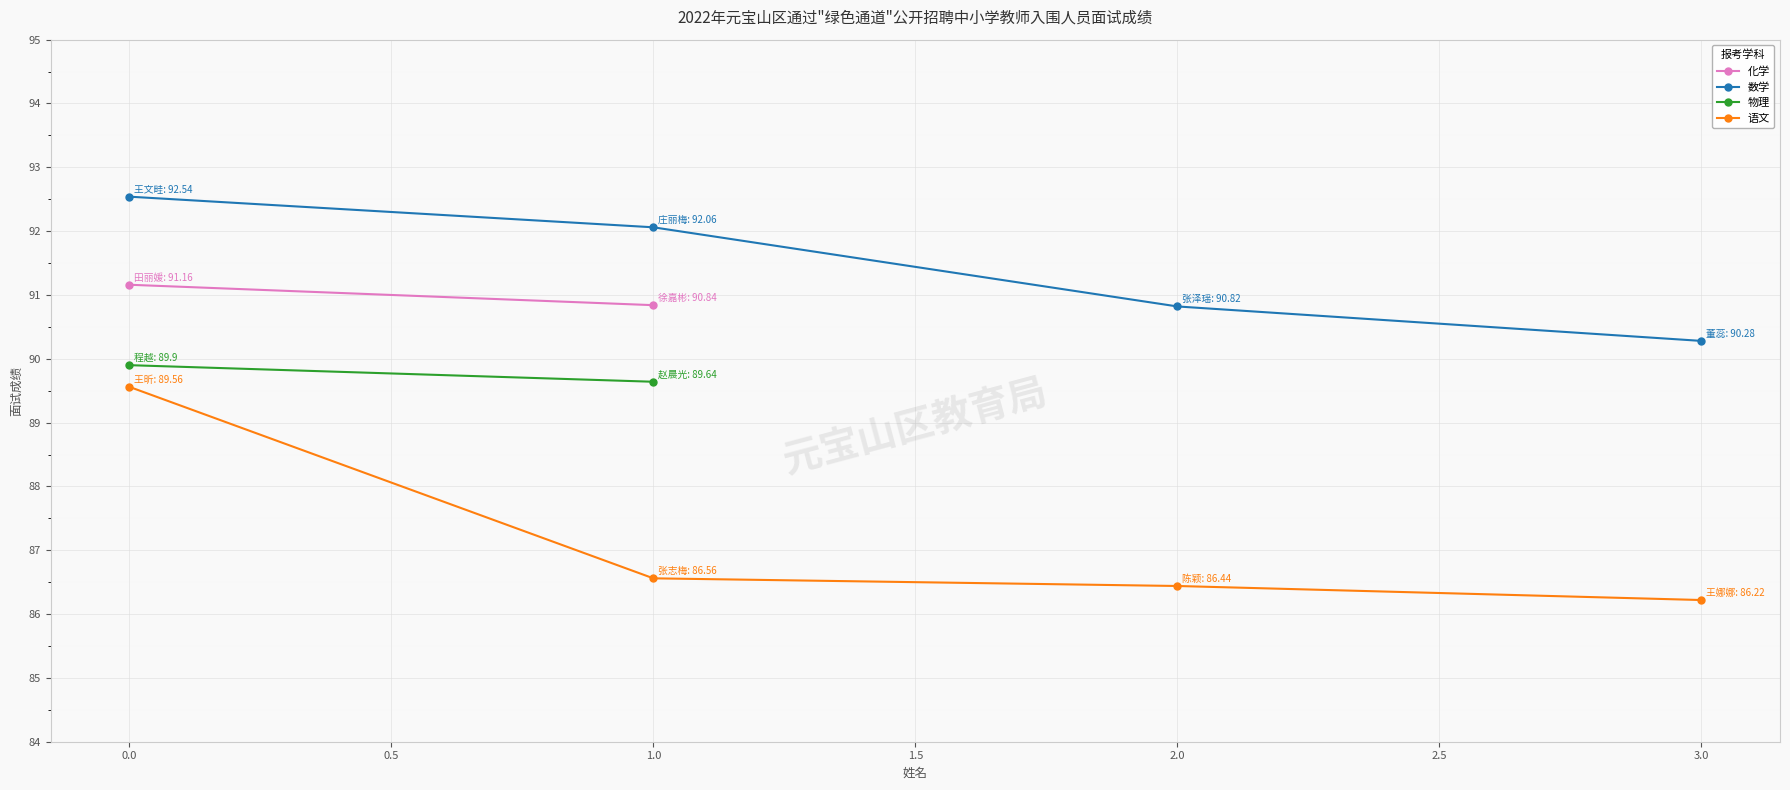

True or false: 语文 and 数学 cross at least once.

False